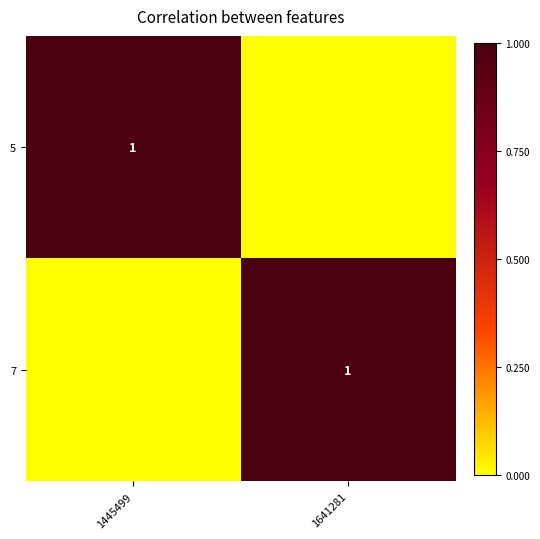

The 5 series shows 1 at 1445499. True or false?

True